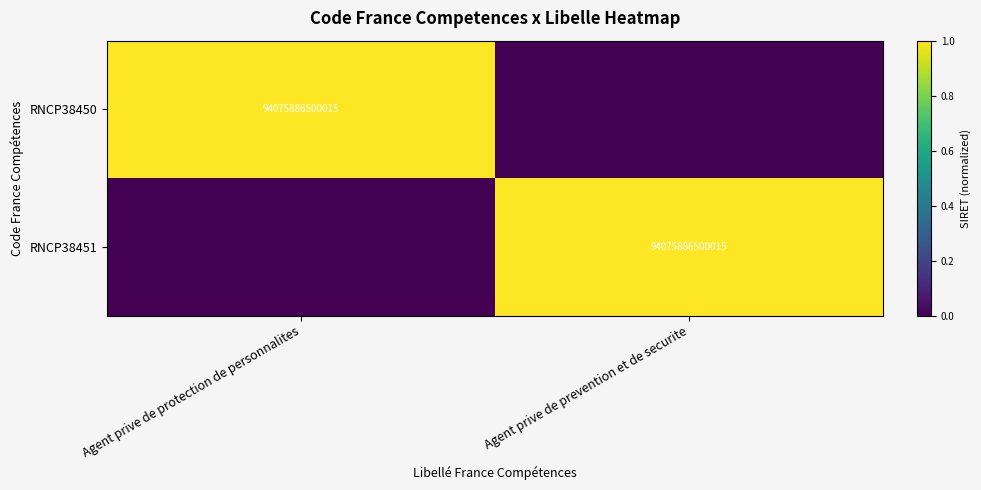

The value of RNCP38450 at Agent prive de protection de personnalites is 168587889647159. True or false?

False